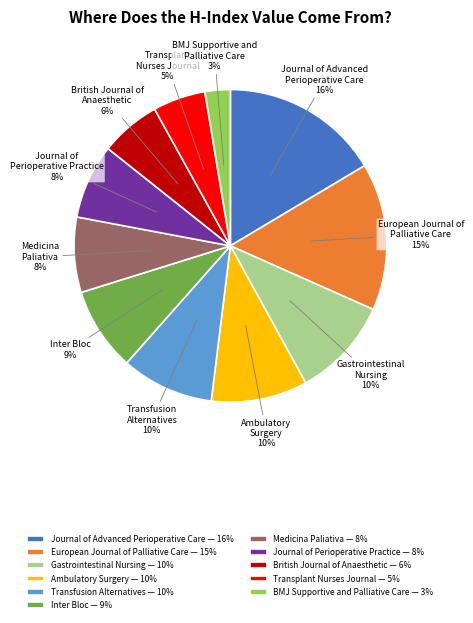

To the nearest percent, what is the combined percentage of BMJ Supportive and Palliative Care and Ambulatory Surgery?

13%